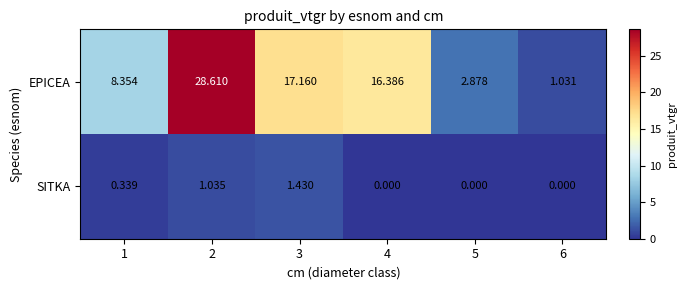

Between 4 and 6, which series saw the biggest shift?

EPICEA